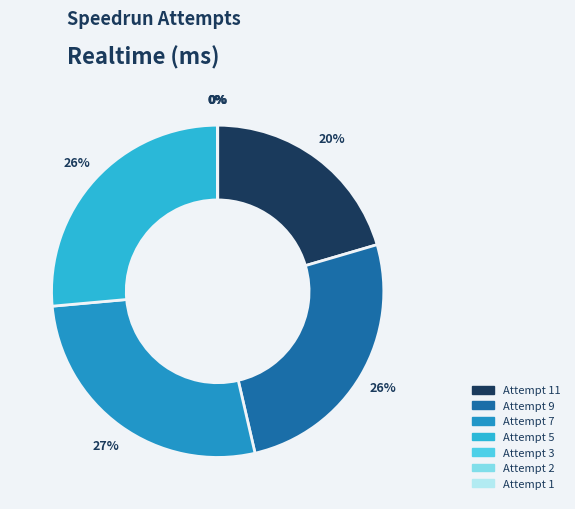

Which slice is the smallest?

Attempt 3